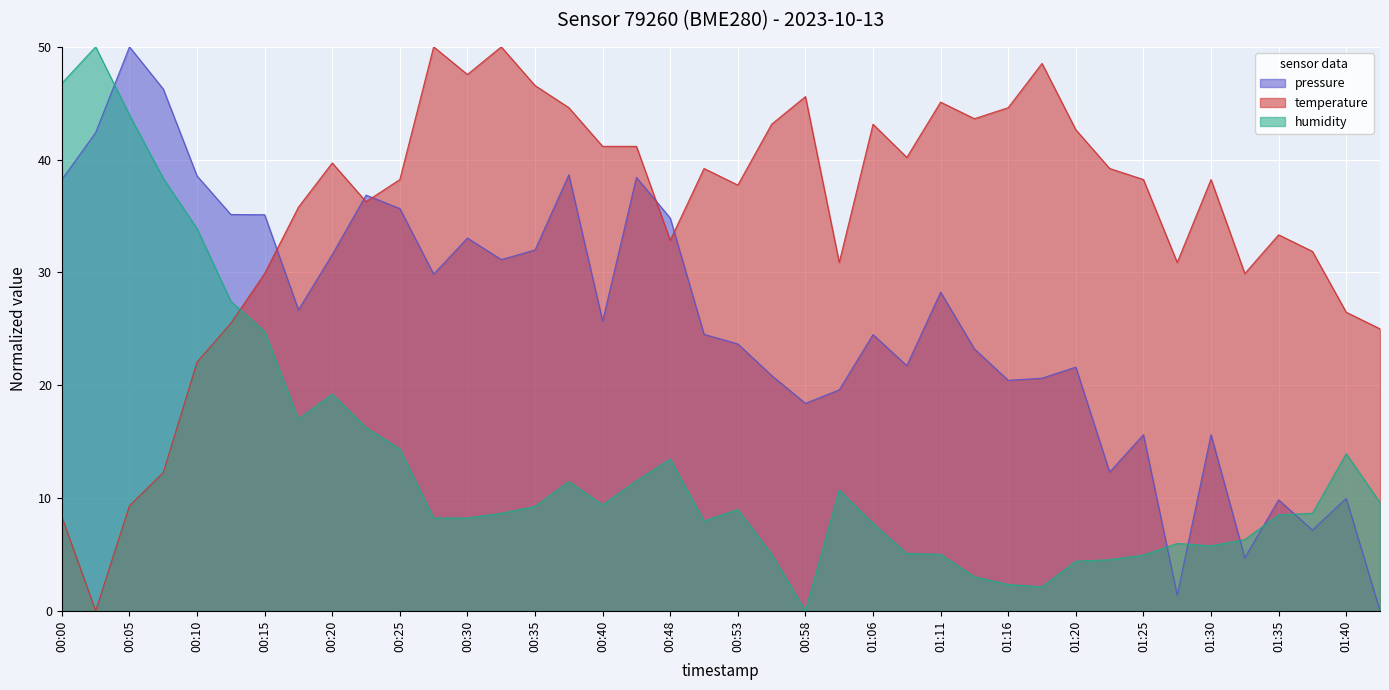

Which series changed the most between 00:25 and 00:58?

pressure